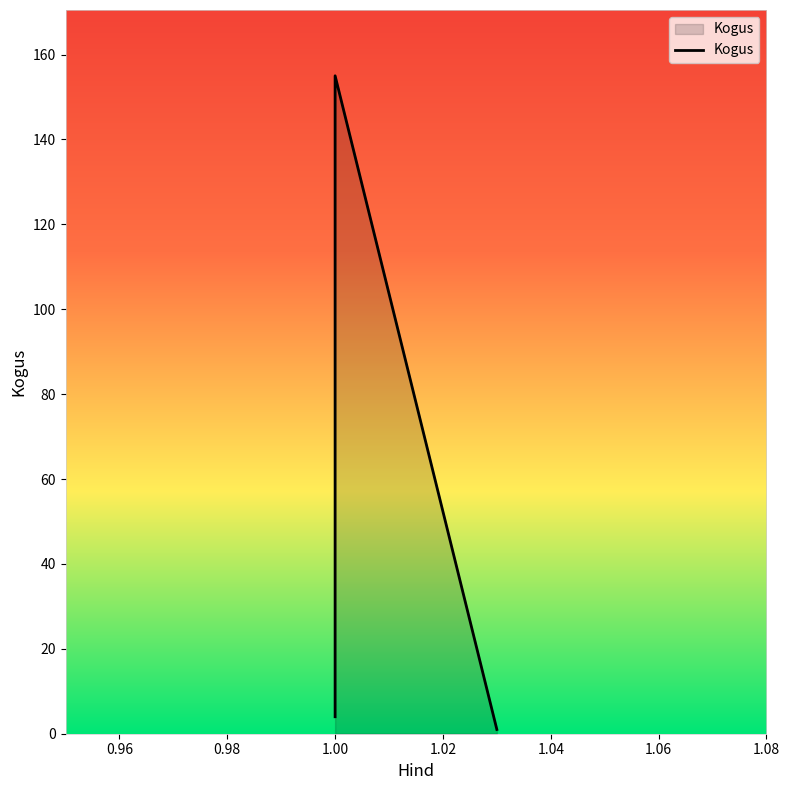

Reading left to right, transcribe all the data shown in this chart.

4	155	1